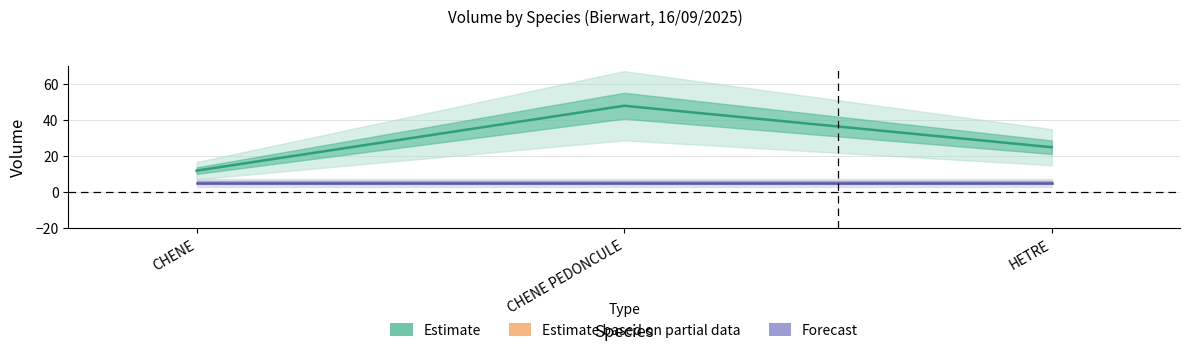

Count the number of categories in the chart.

3